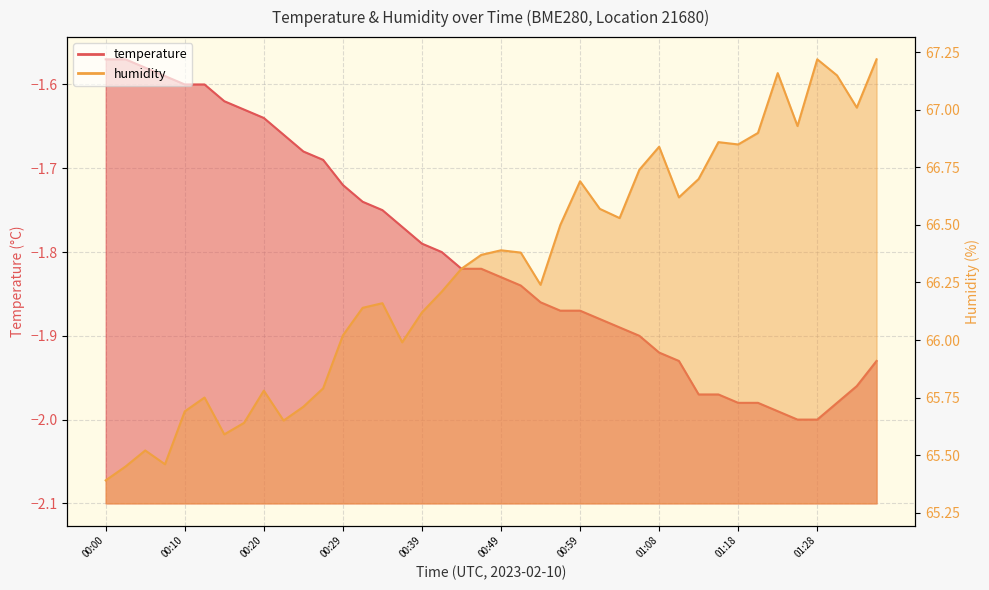

The temperature series shows -2.8 at 01:25. True or false?

False